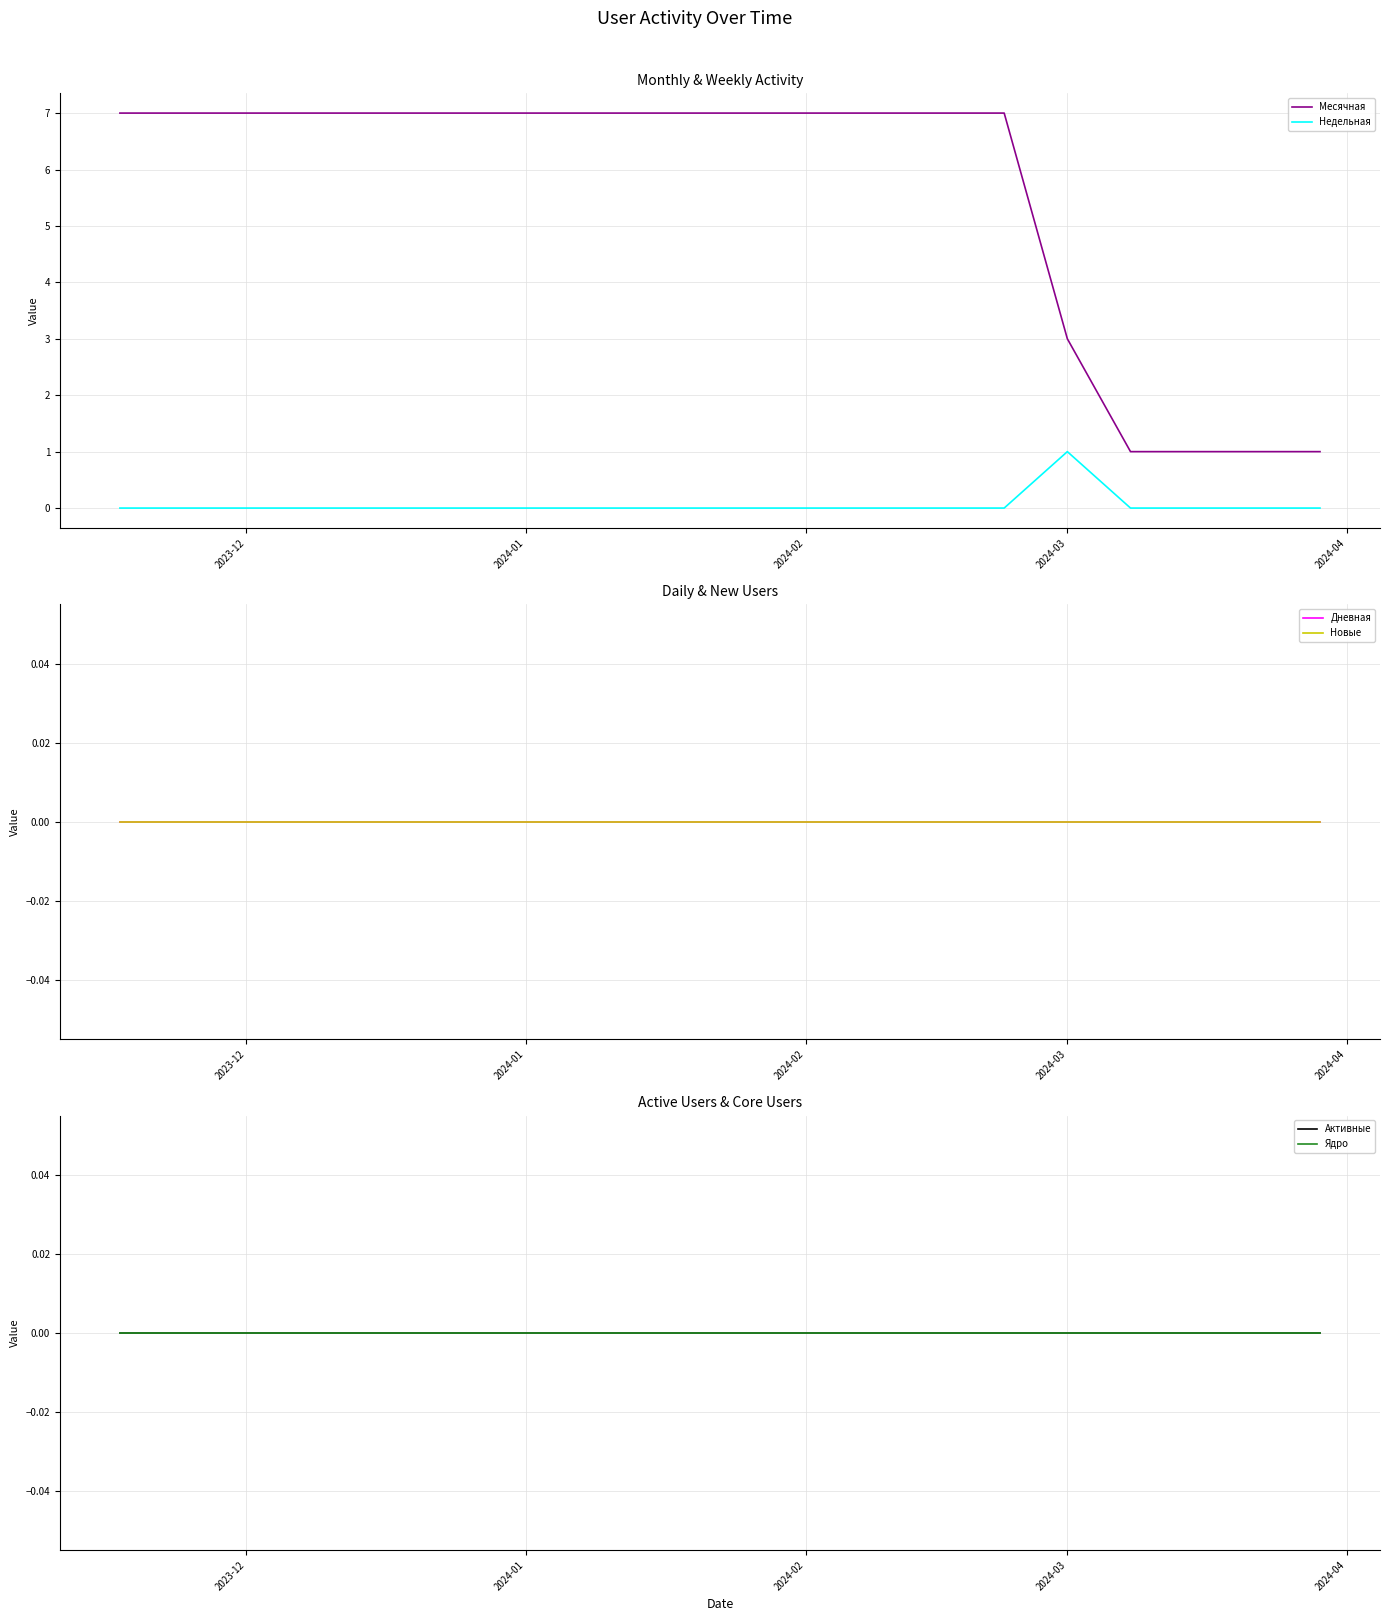

At which label does Активные reach its minimum?

2023-12